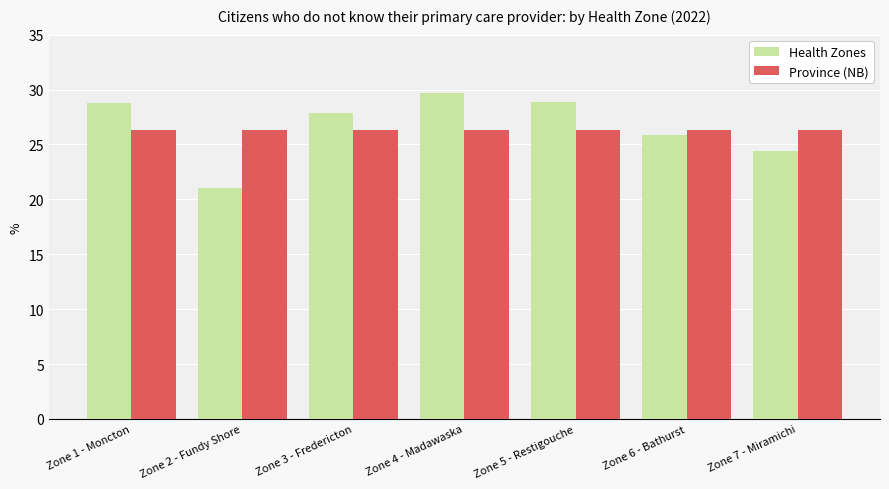

Which series changed the most between Zone 2 - Fundy Shore and Zone 6 - Bathurst?

Health Zones